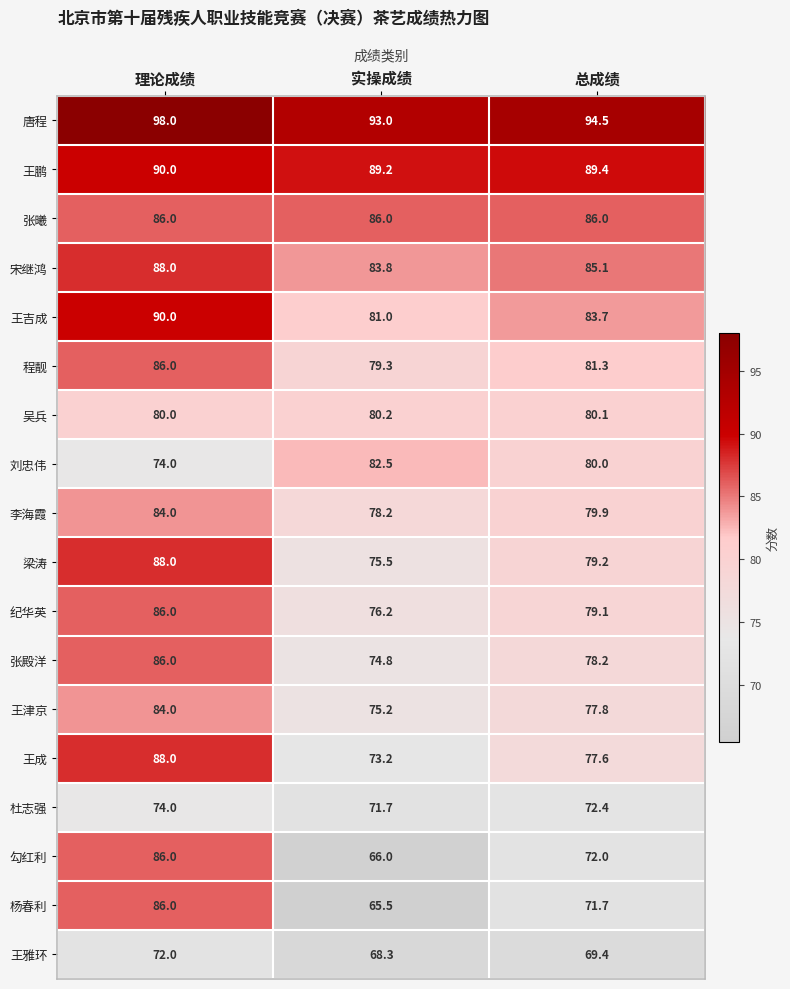

What is the difference between the maximum and second lowest values in the 王鹏 series?

0.6